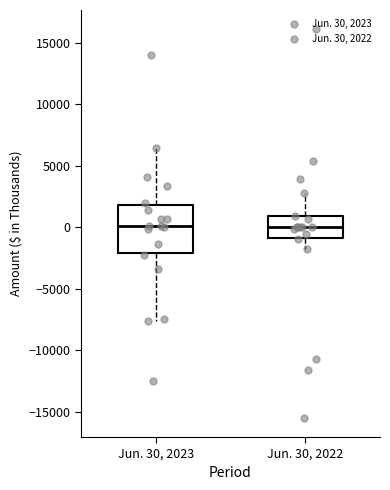

Reading left to right, transcribe this box plot: for each box, give where its median line is, the range the box spans, and where its two whiskers end, as read against the y-axis. The values are not printed on the chart, so give them approximately, as read against the axis.

Jun. 30, 2023: median 0, box -2000 to 2000, whiskers -7500 to 6500
Jun. 30, 2022: median 0, box -1000 to 1000, whiskers -2000 to 3000